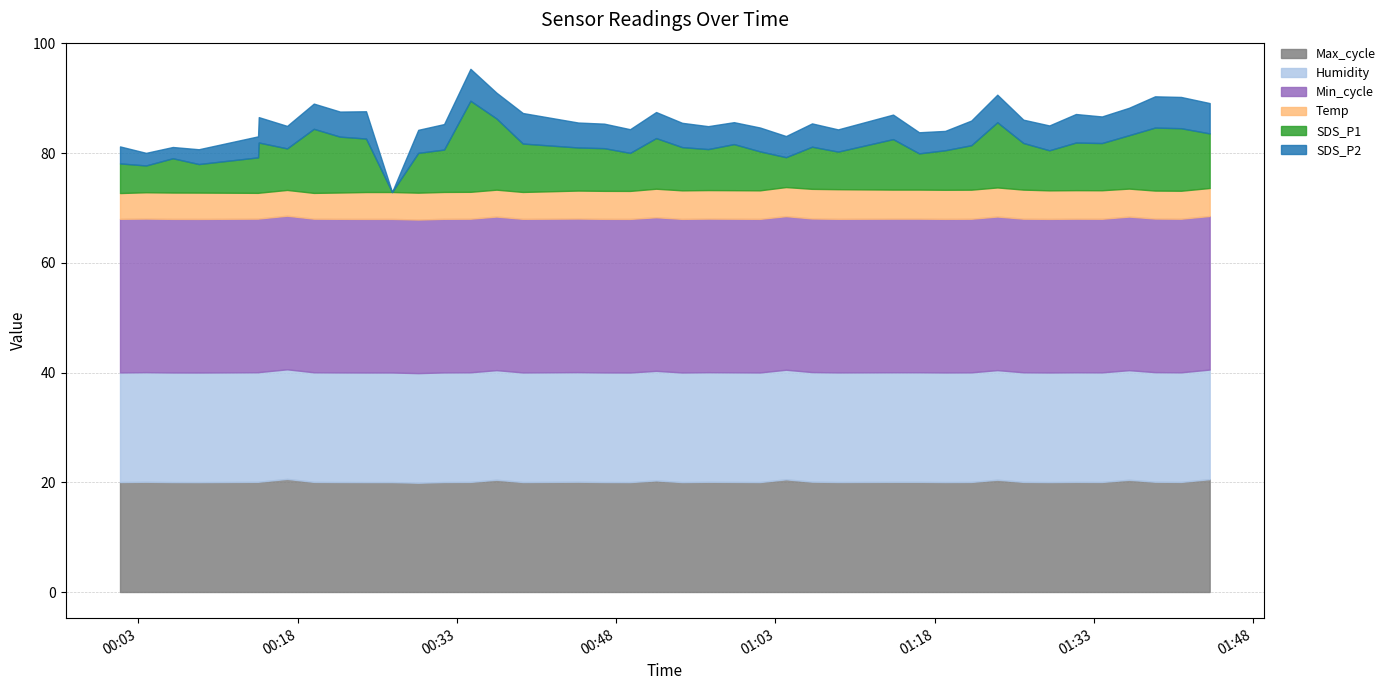

Count the Temp values in the range 4 to 5.

16